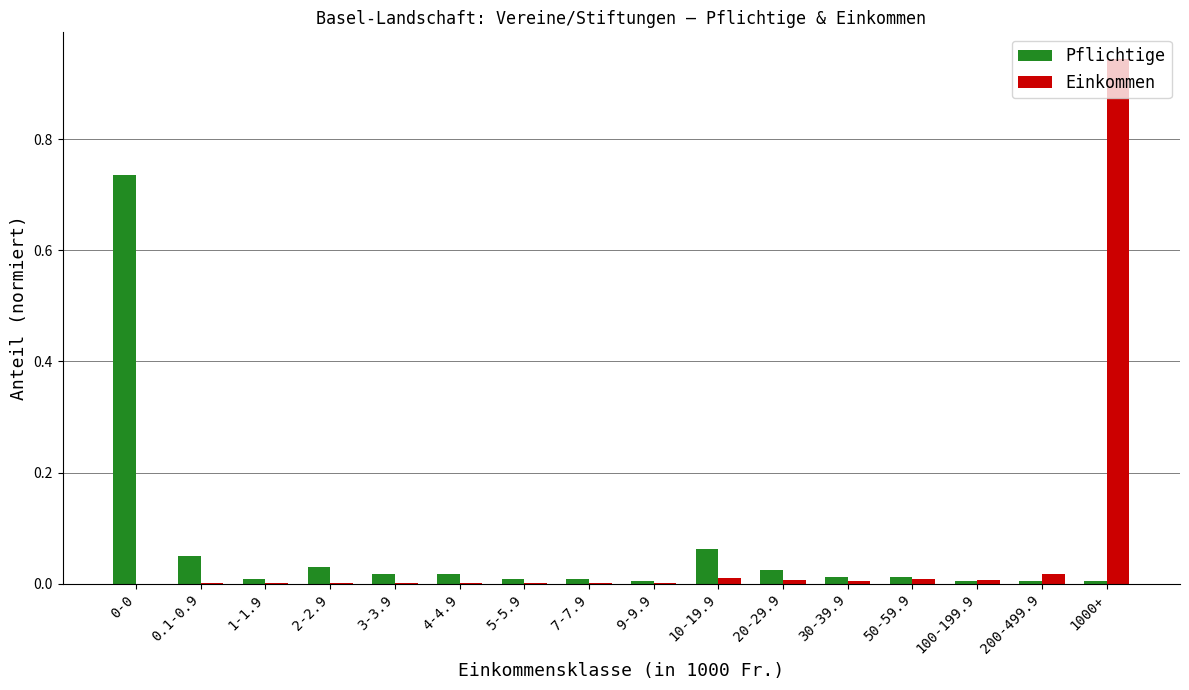

Which series changed the most between 0-0 and 30-39.9?

Pflichtige